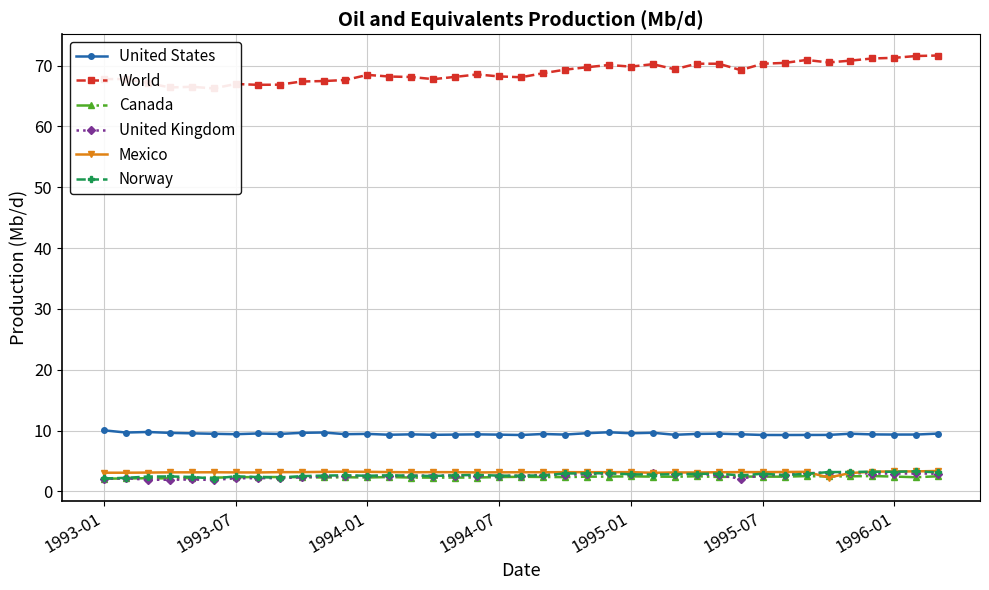

What is the highest value of the Mexico series?

3.4